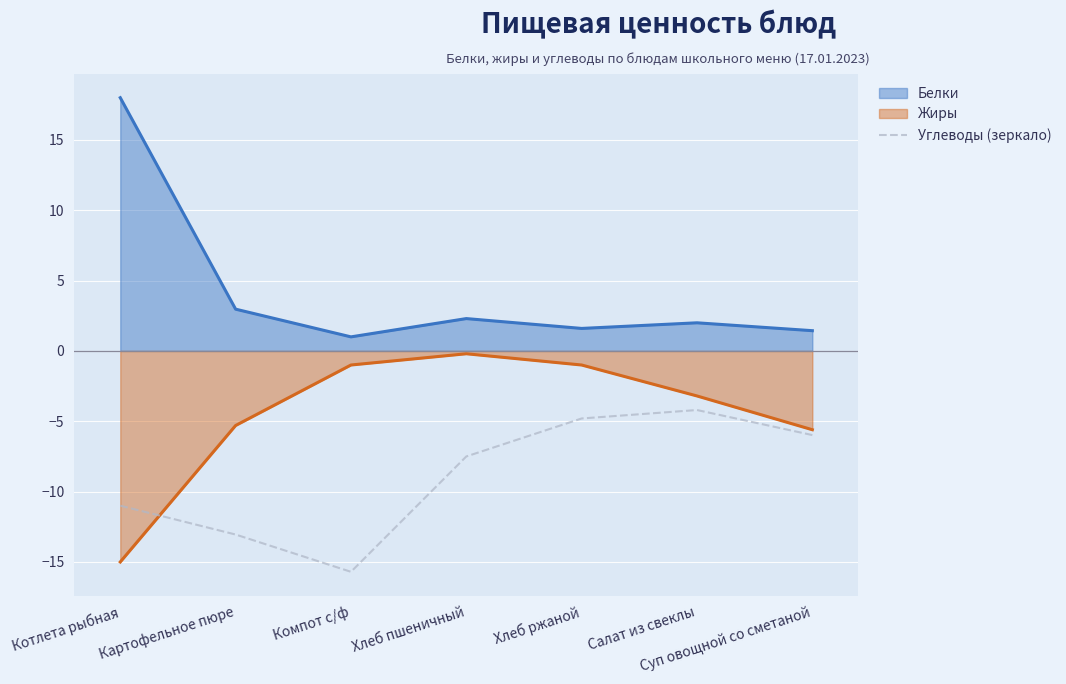

How many lines are shown in the chart?

3